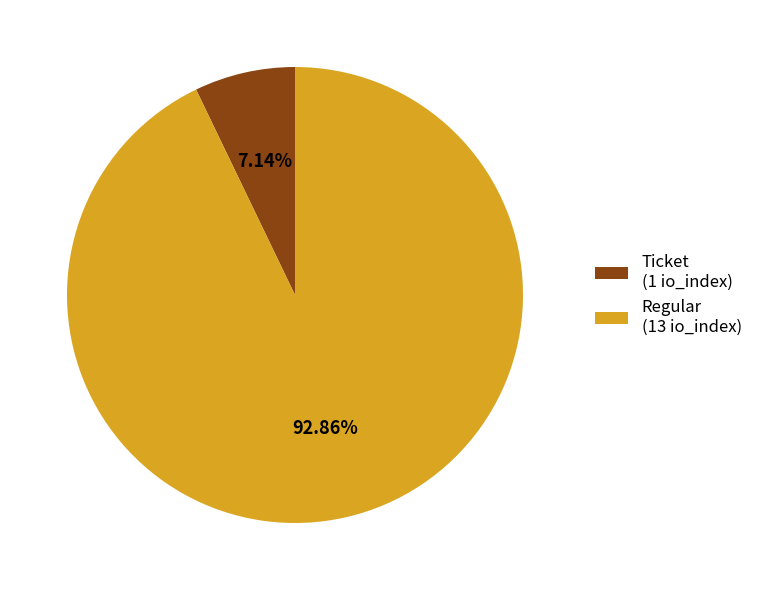

Rank the categories by value from lowest to highest.

Ticket (1 io_index), Regular (13 io_index)